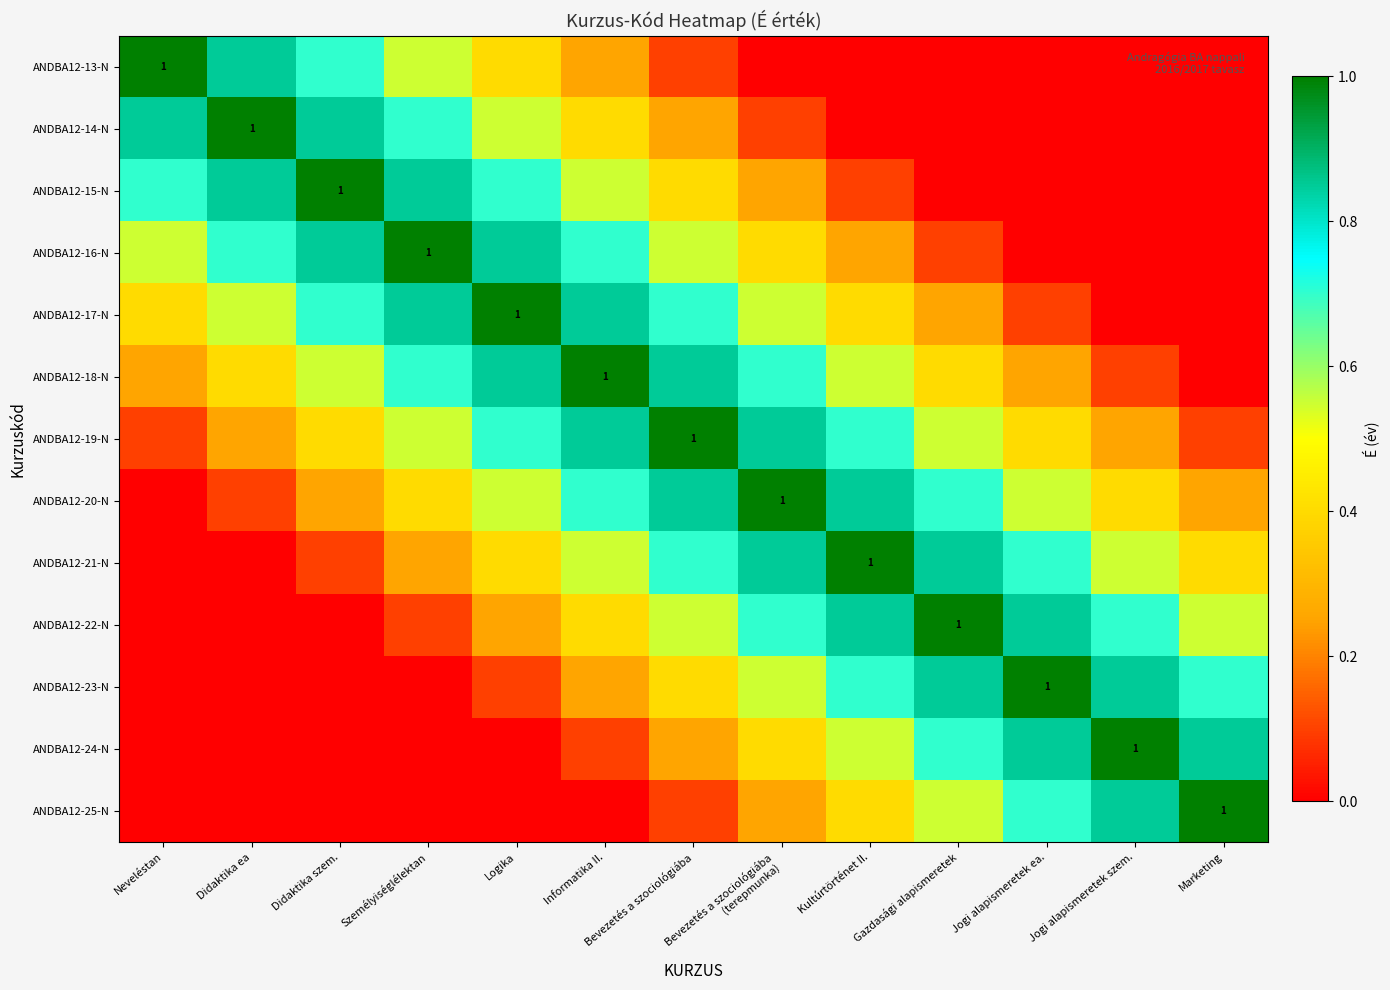

What is the total value across all series at Neveléstan?

3.9